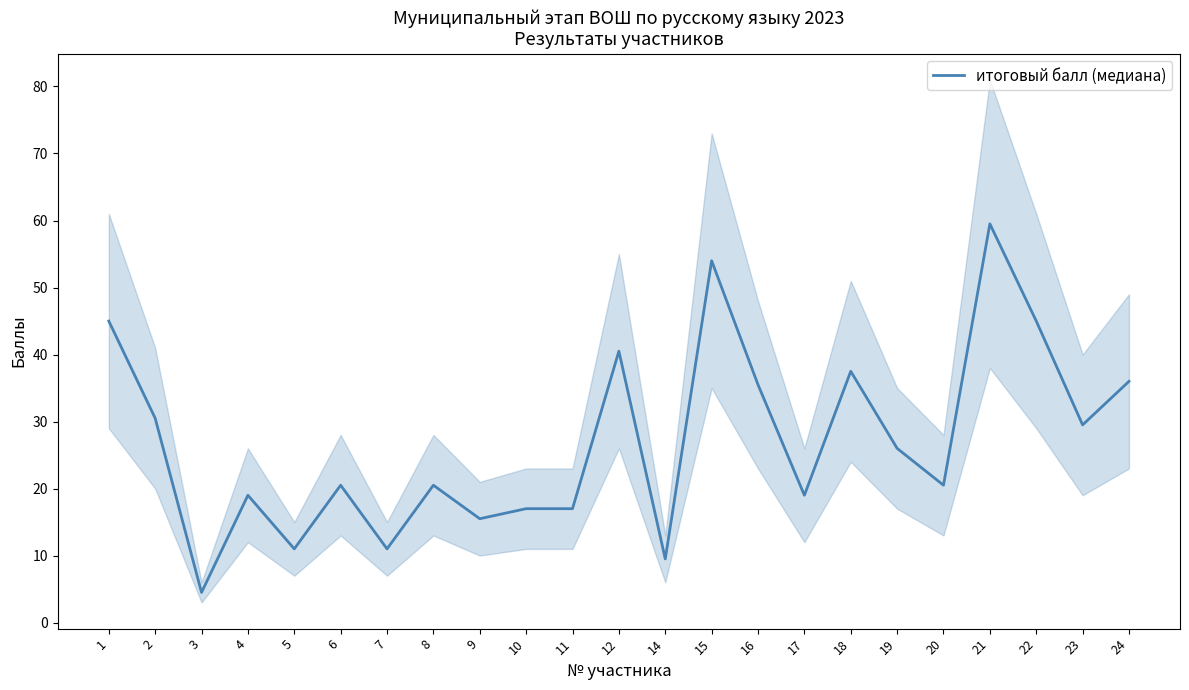

True or false: the data shows 17.0 at 10.

True